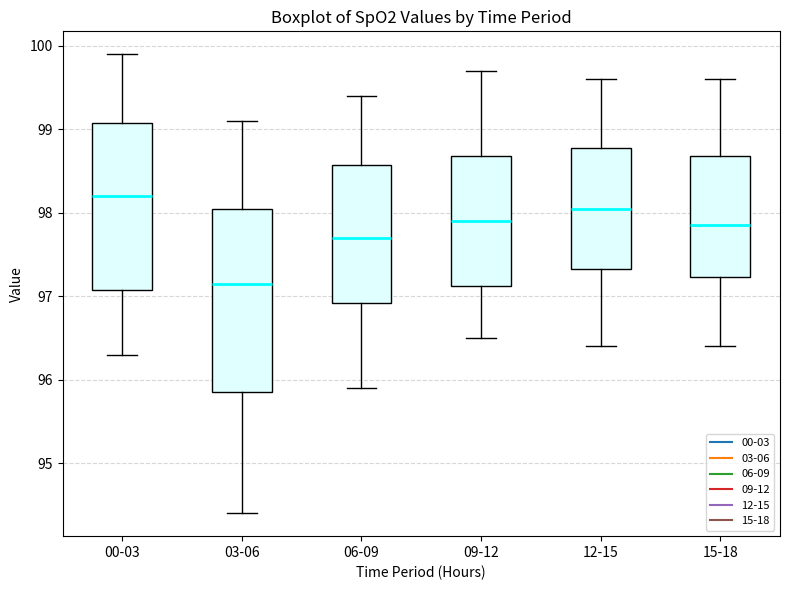

Which box has the highest median line?

00-03